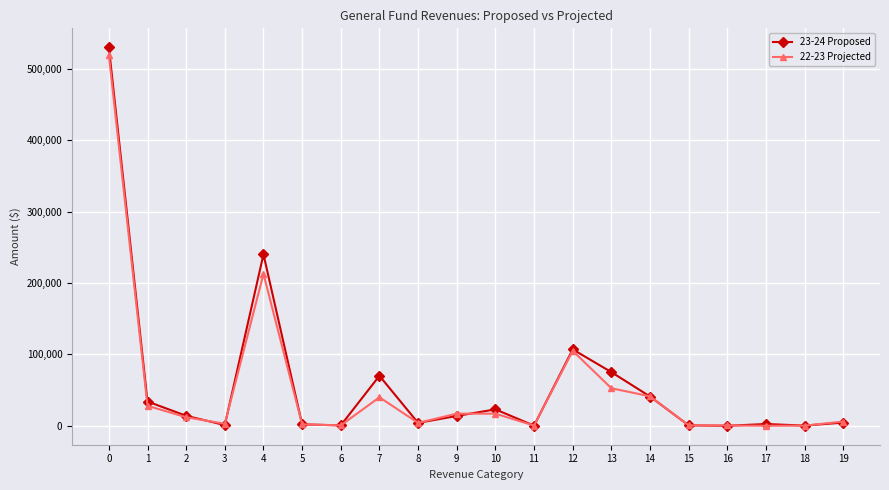

What is the maximum value shown in the chart?

530000